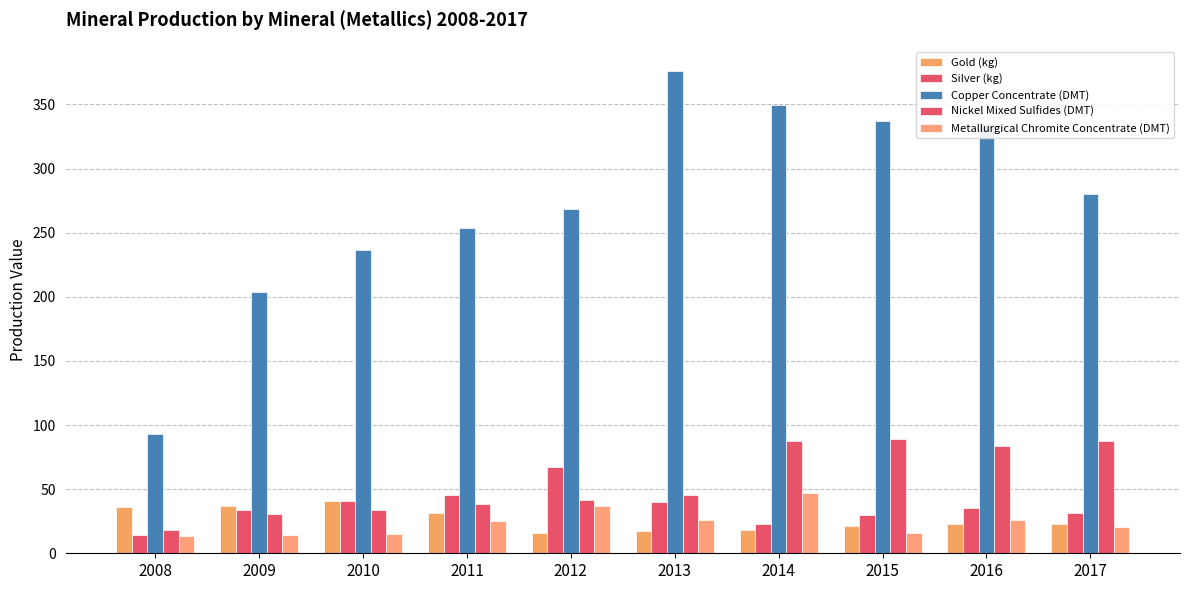

How many data points in Gold (kg) are less than 23?

5